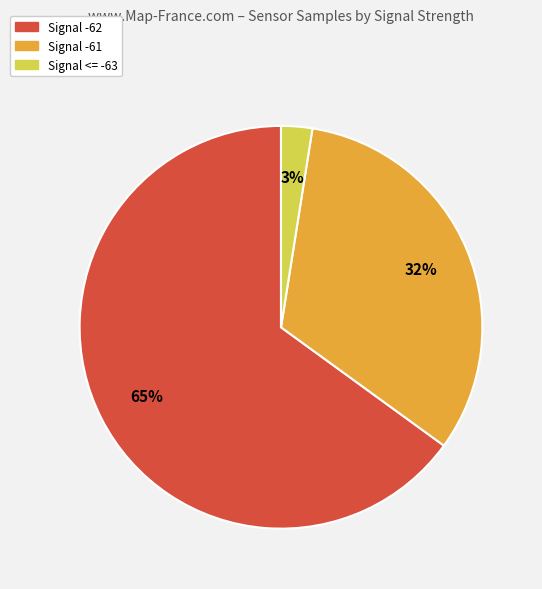

To the nearest percent, what is the difference between the largest and smallest slice percentages?

62%